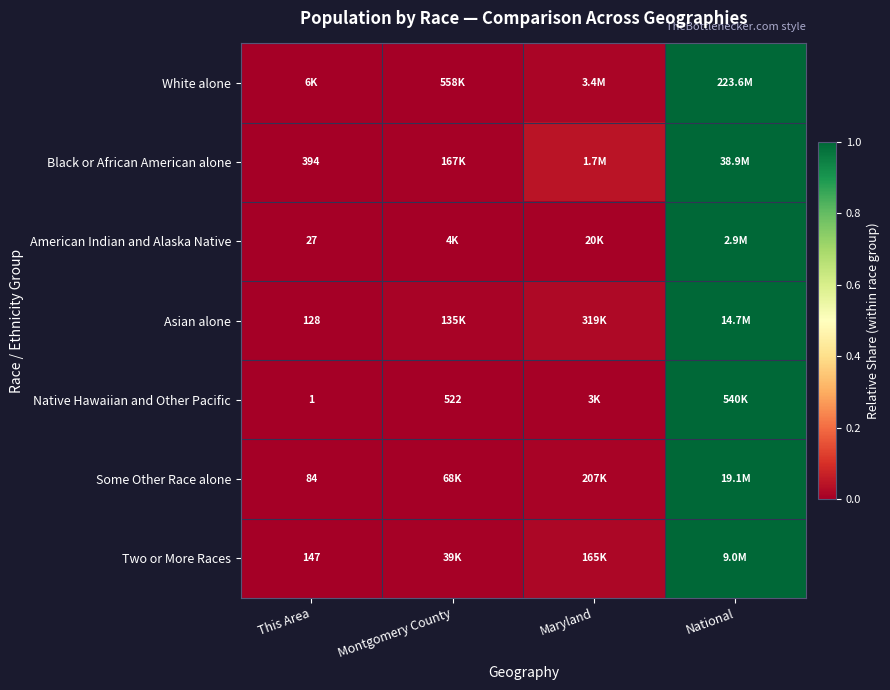

Which category has the lowest value in the Black or African American alone series?

This Area